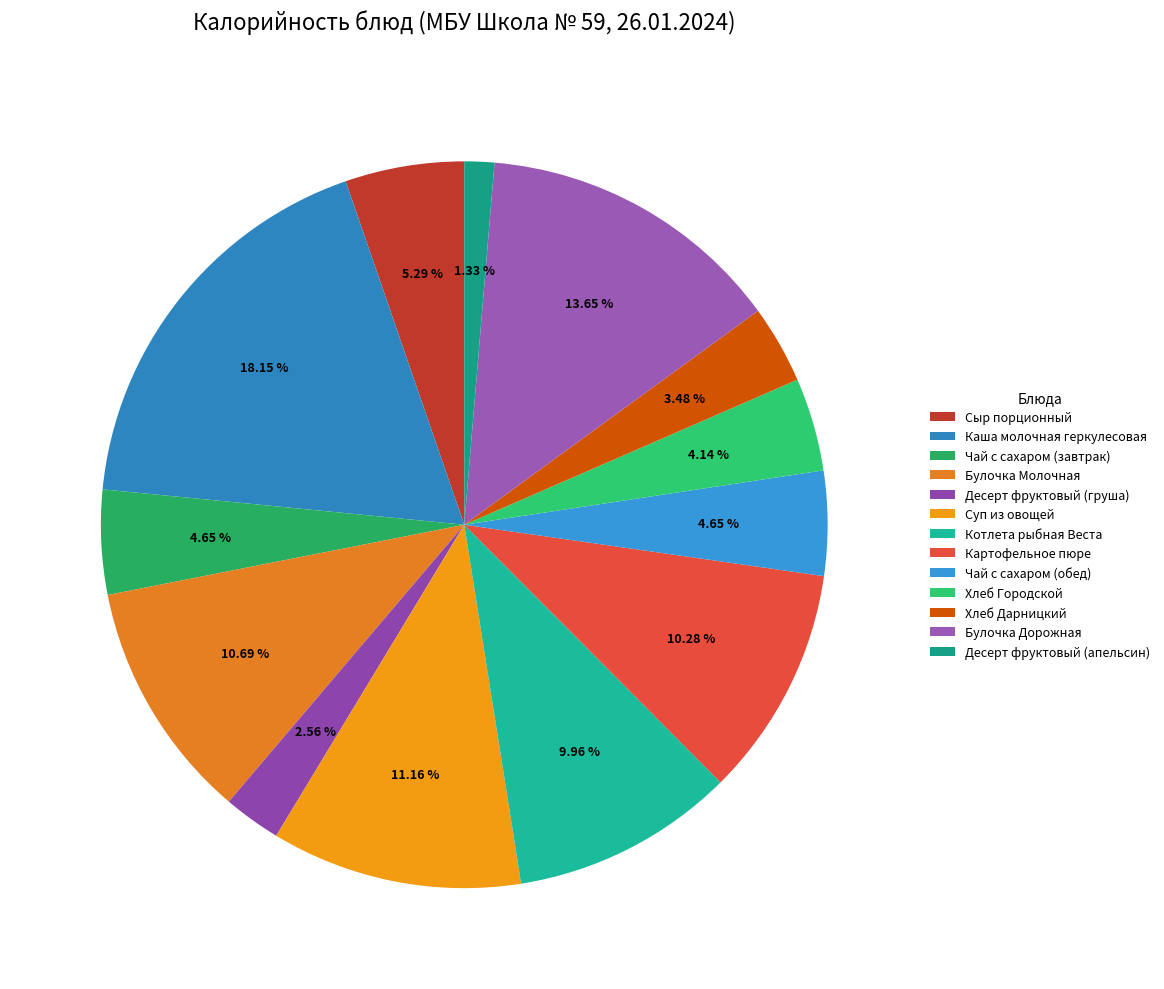

Does any single category account for the majority?

No